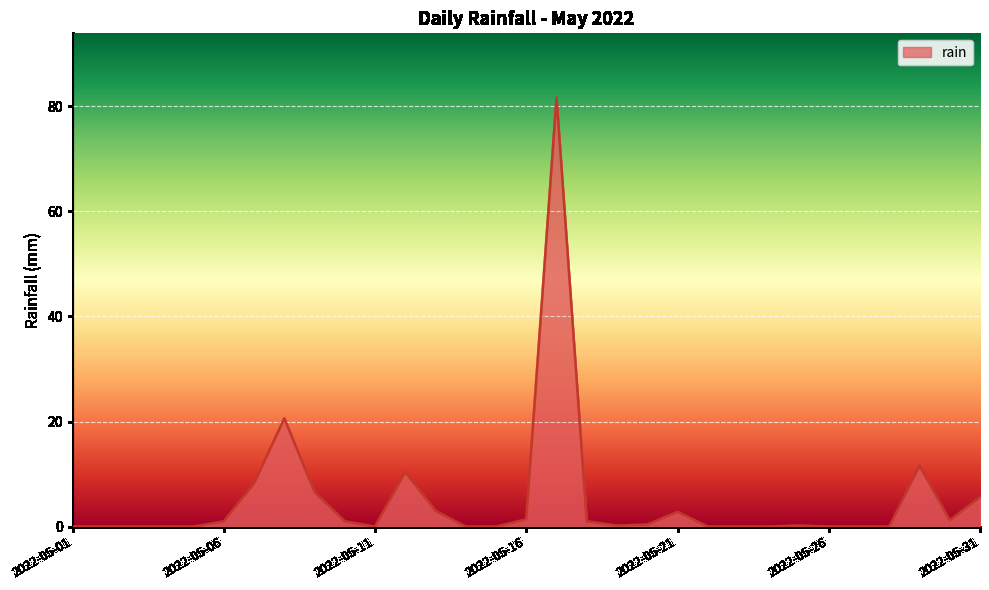

What is the greatest value displayed?

81.6